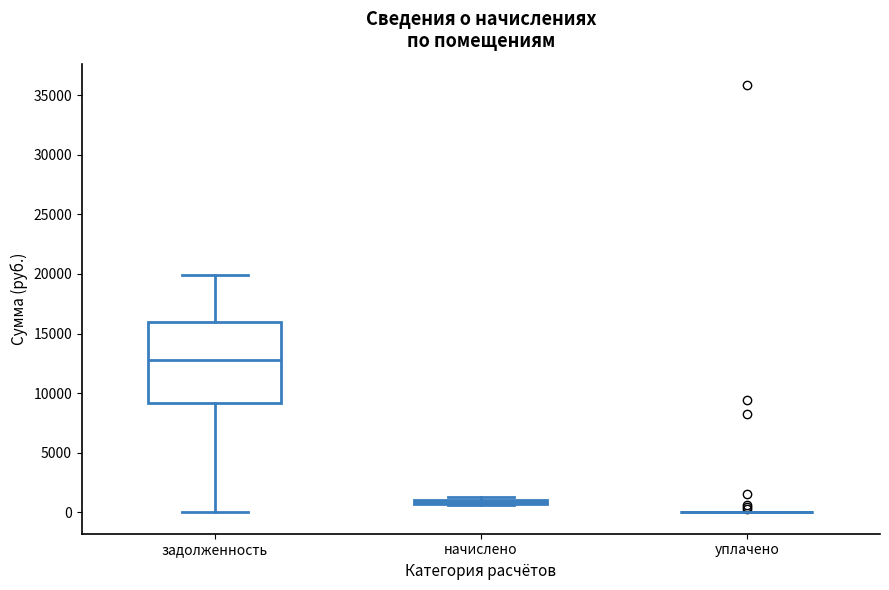

Which box is the tallest, from its lower edge to its upper edge?

задолженность